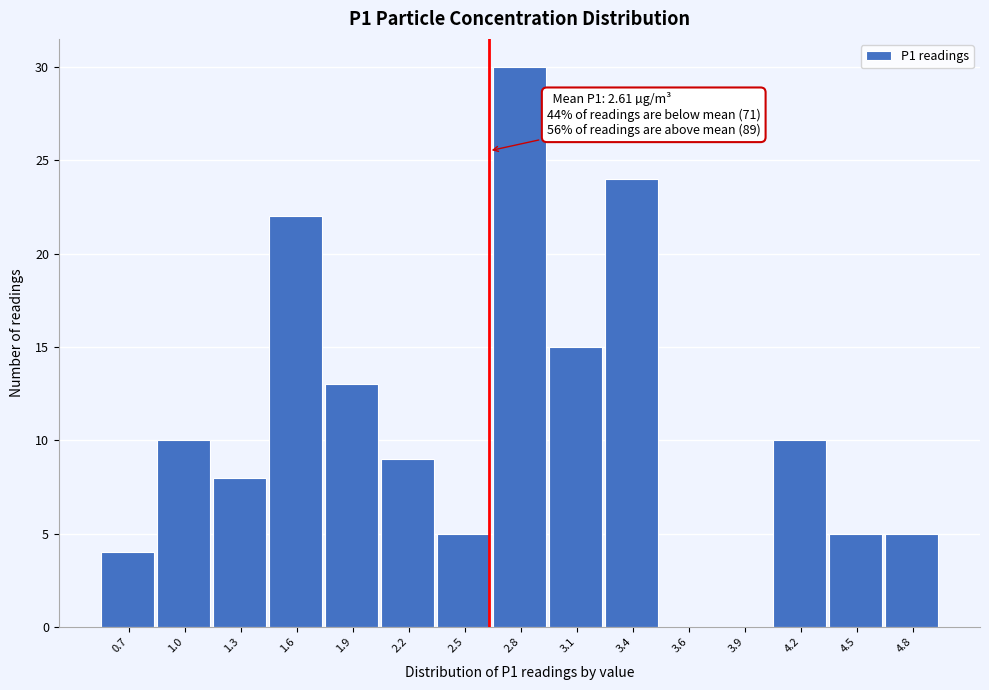

Over which range of the x-axis is the bar tallest?

2.63 to 2.92